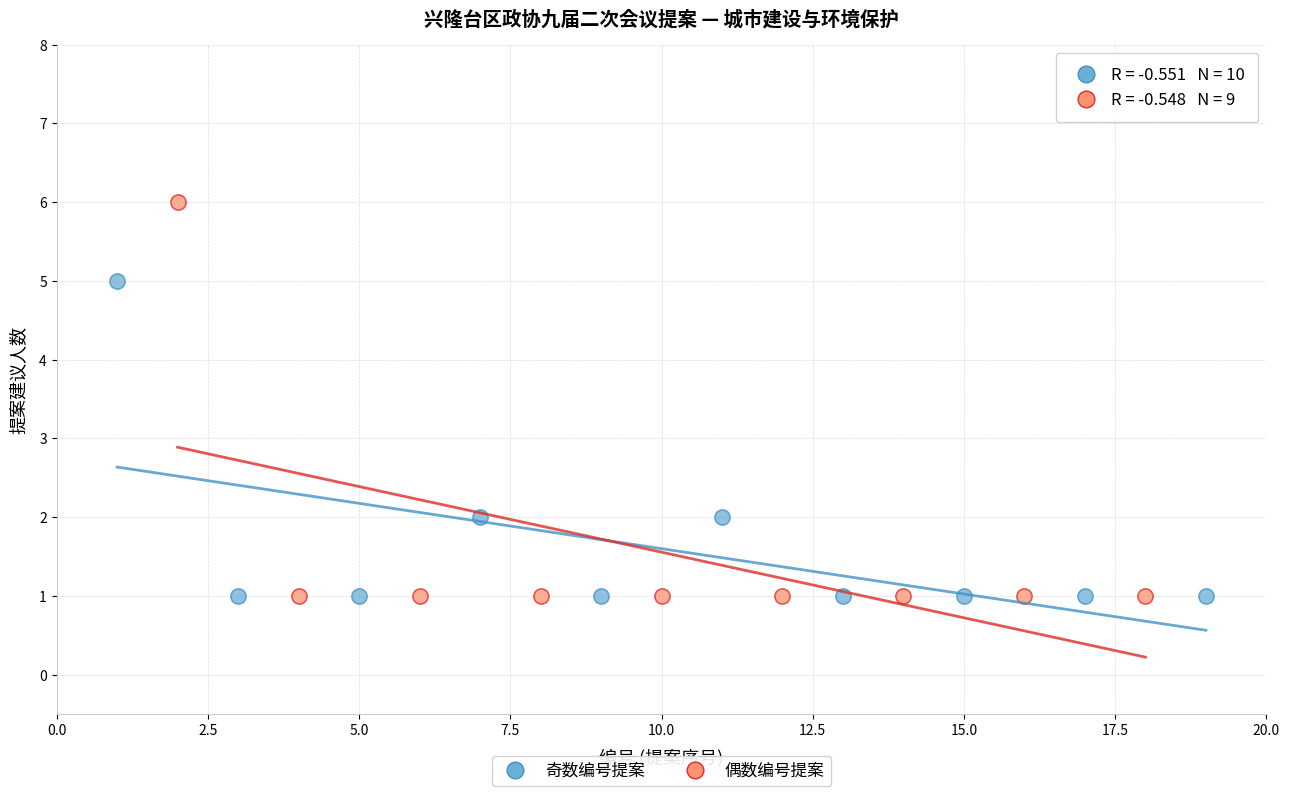

Which series has the largest Y range (max minus min)?

偶数编号提案